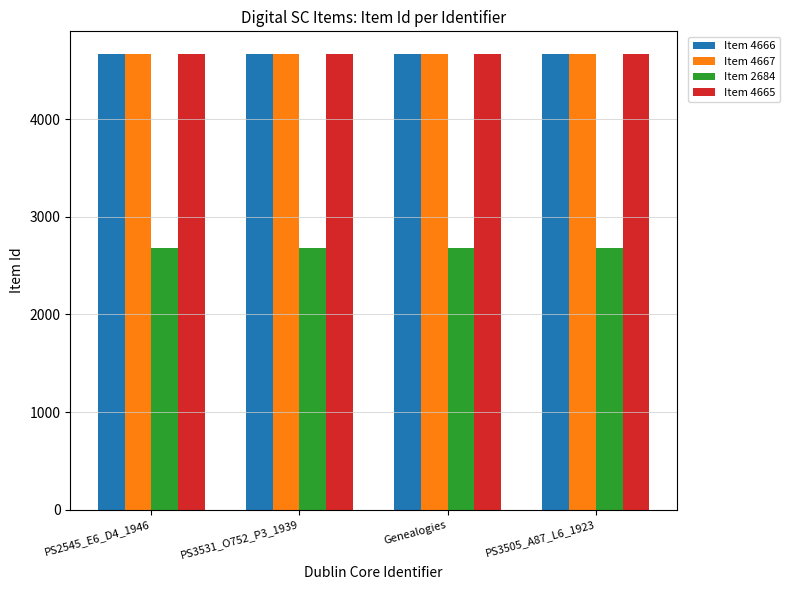

What is the value of the Item 4667 bar at the 3rd from the left?

4667